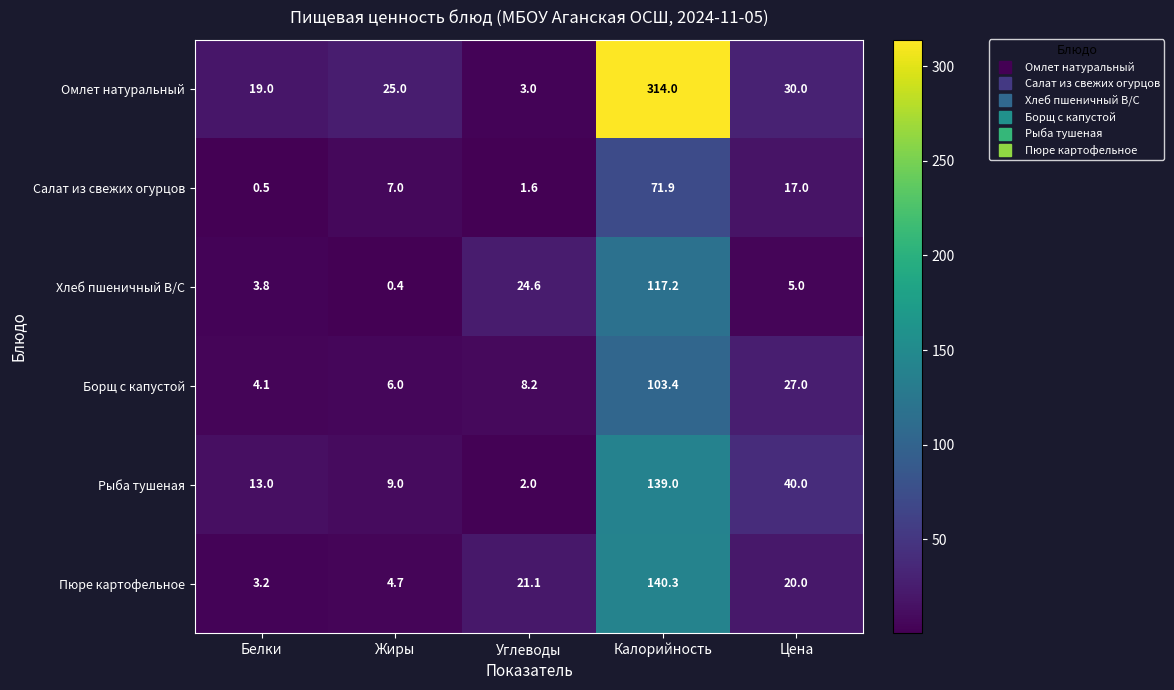

At Углеводы, list the series in order from smallest to largest.

Салат из свежих огурцов, Рыба тушеная, Омлет натуральный, Борщ с капустой, Пюре картофельное, Хлеб пшеничный В/С